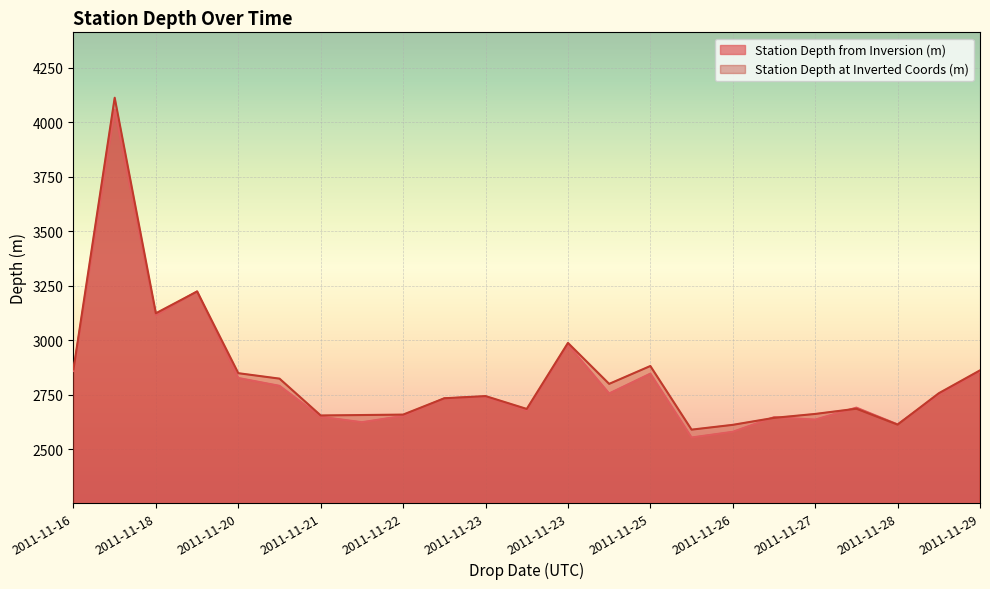

Reading left to right, what are all the values shown in this chart?

Station Depth from Inversion (m): 2859	4058	3115	3224	2827	2791	2649	2624	2653	2733	2741	2679	2980	2756	2847	2554	2580	2647	2636	2691	2614	2750	2857
Station Depth at Inverted Coords (m): 2867	4113	3124	3224	2849	2824	2655	2657	2659	2734	2744	2685	2988	2800	2882	2590	2612	2644	2662	2686	2613	2757	2862